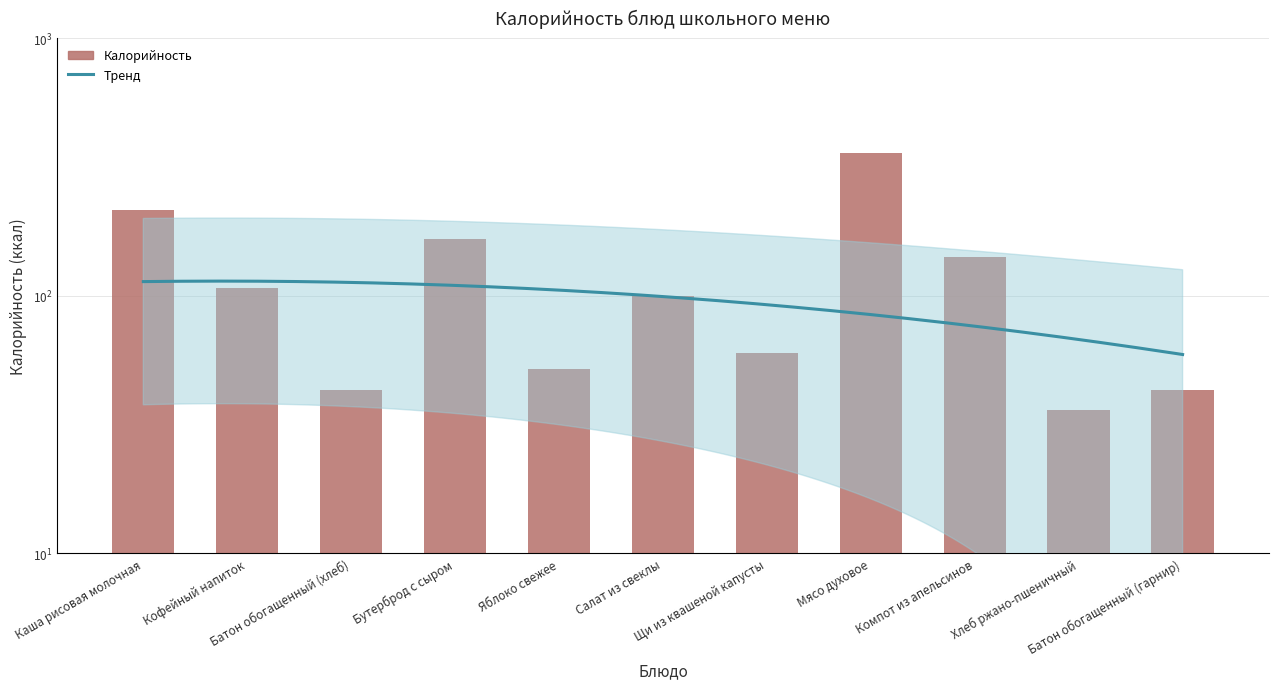

What is the approximate value at Батон обогащенный (хлеб), to the nearest 10?

40